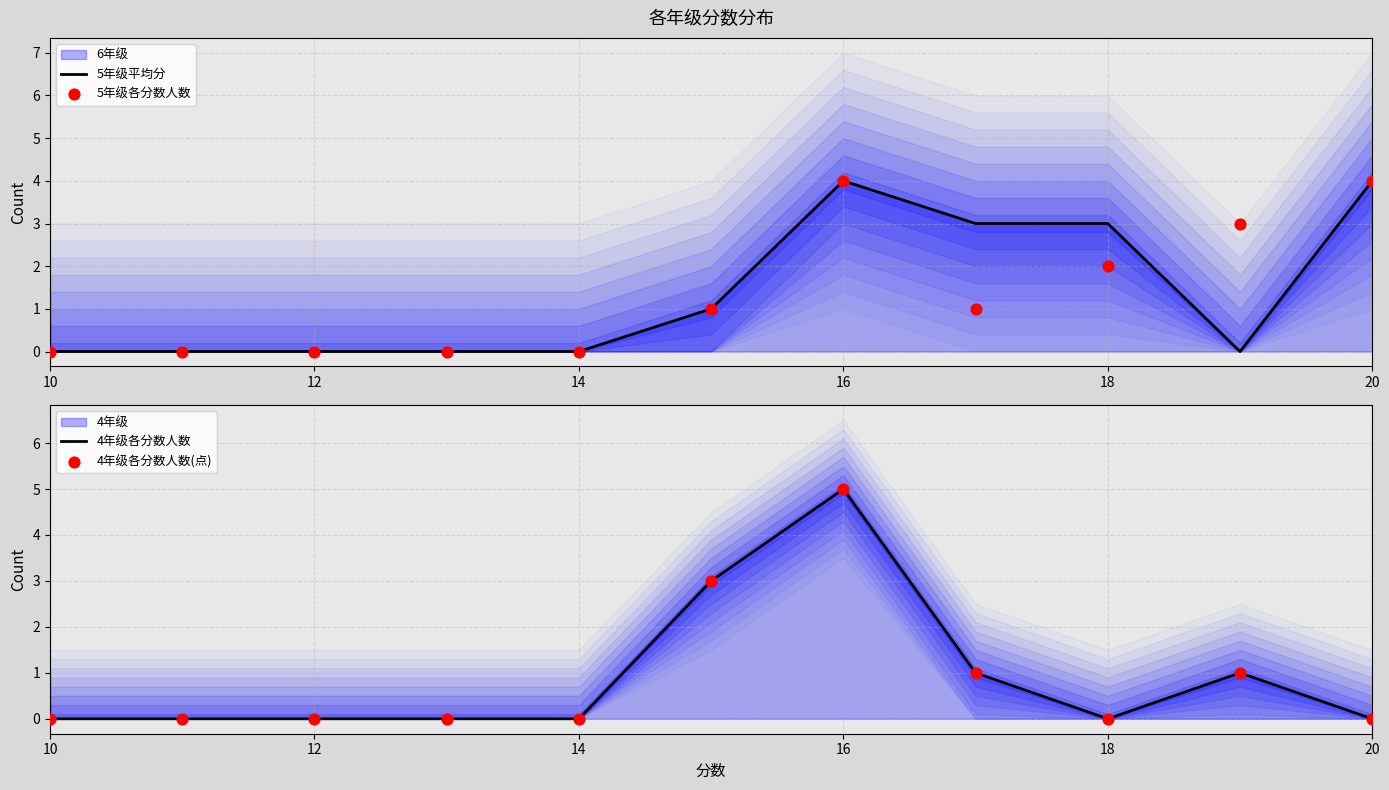

Is the value of 5年级平均分 at 16 greater than the value of 5年级各分数人数 at 8?

No